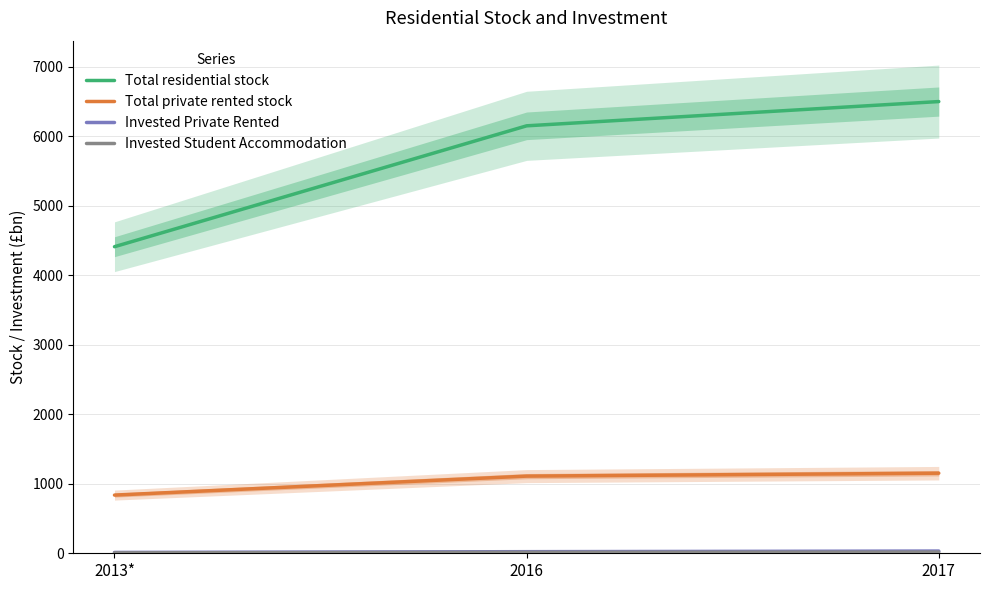

Which series has the widest spread of values?

Total residential stock